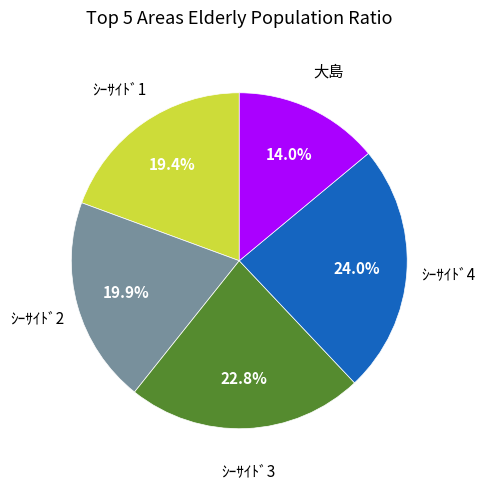

Does any single category account for the majority?

No